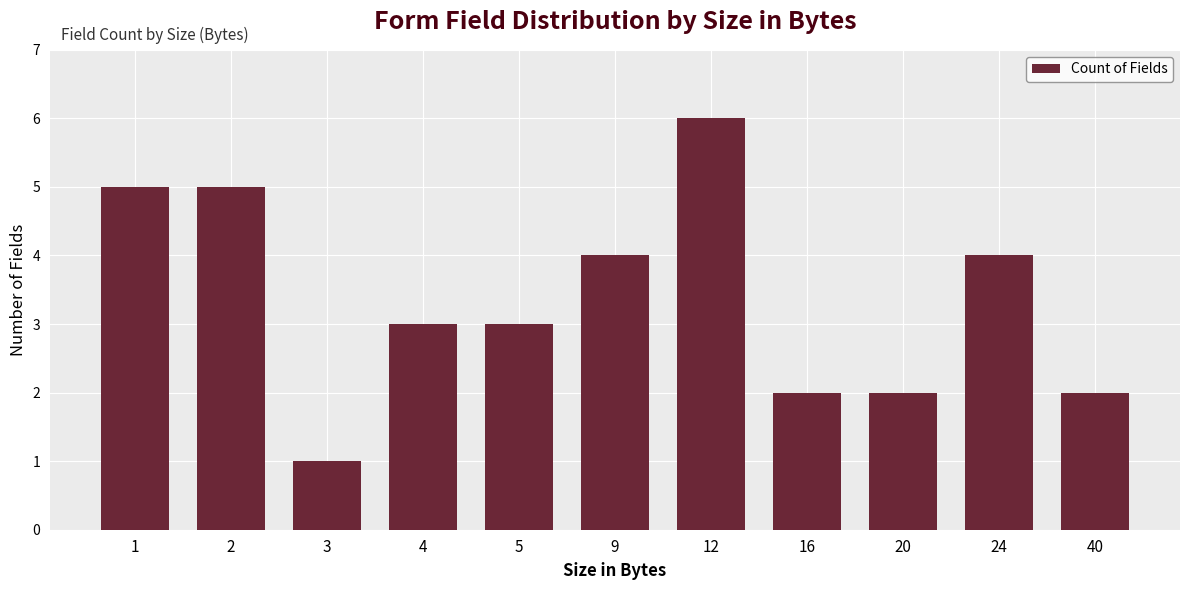

What is the value of the 8th bar from the left?

2